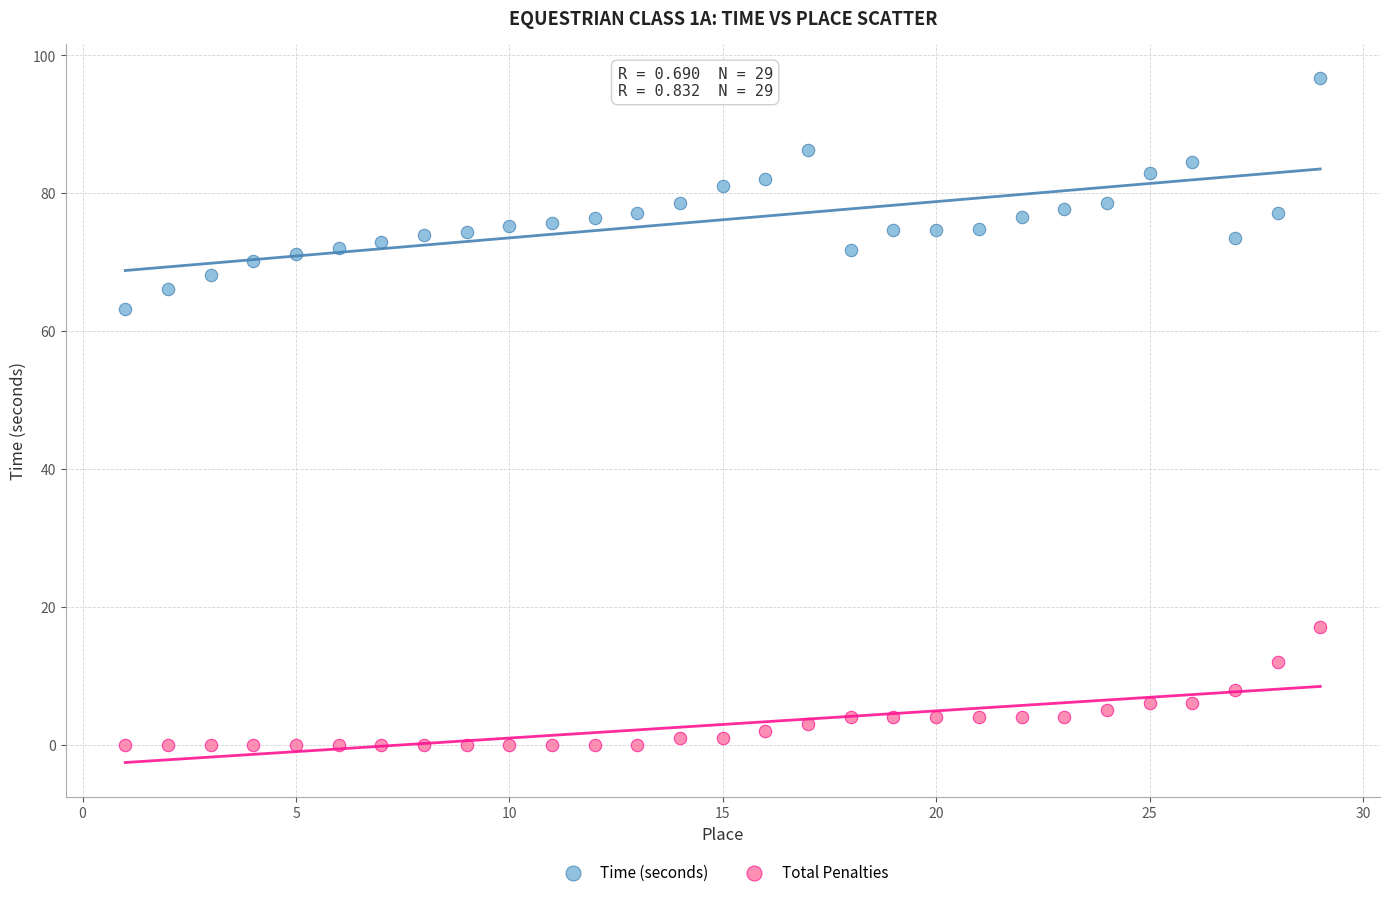

Which series contains the lowest Y value?

Total Penalties